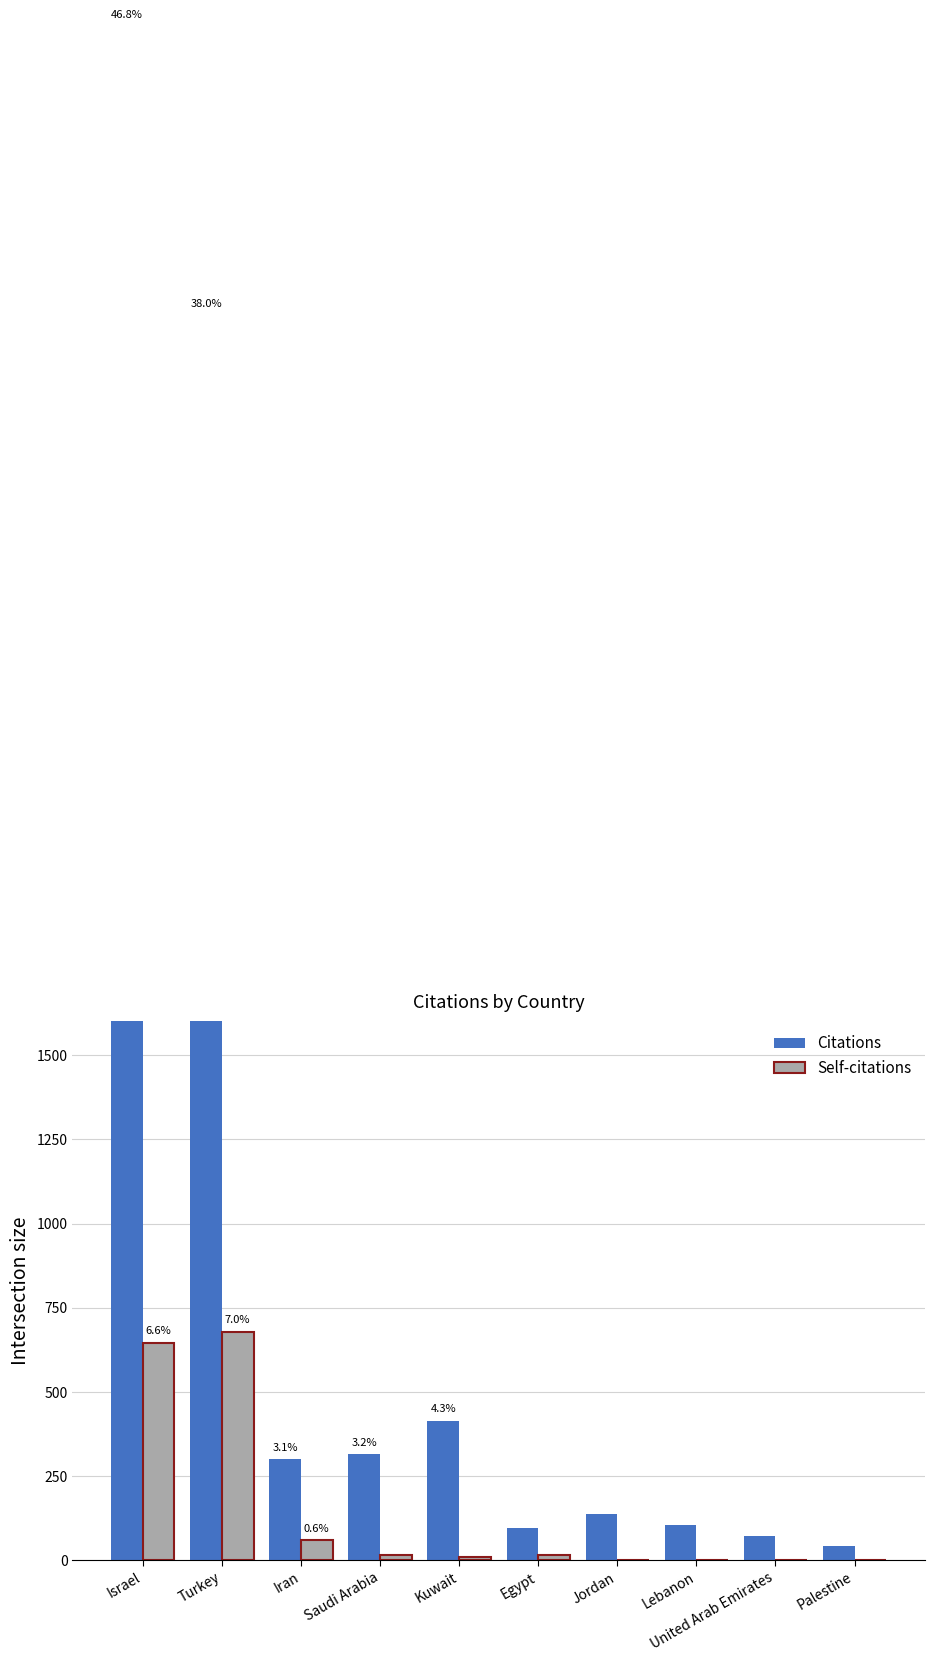

What is the lowest value of the Citations series?

42